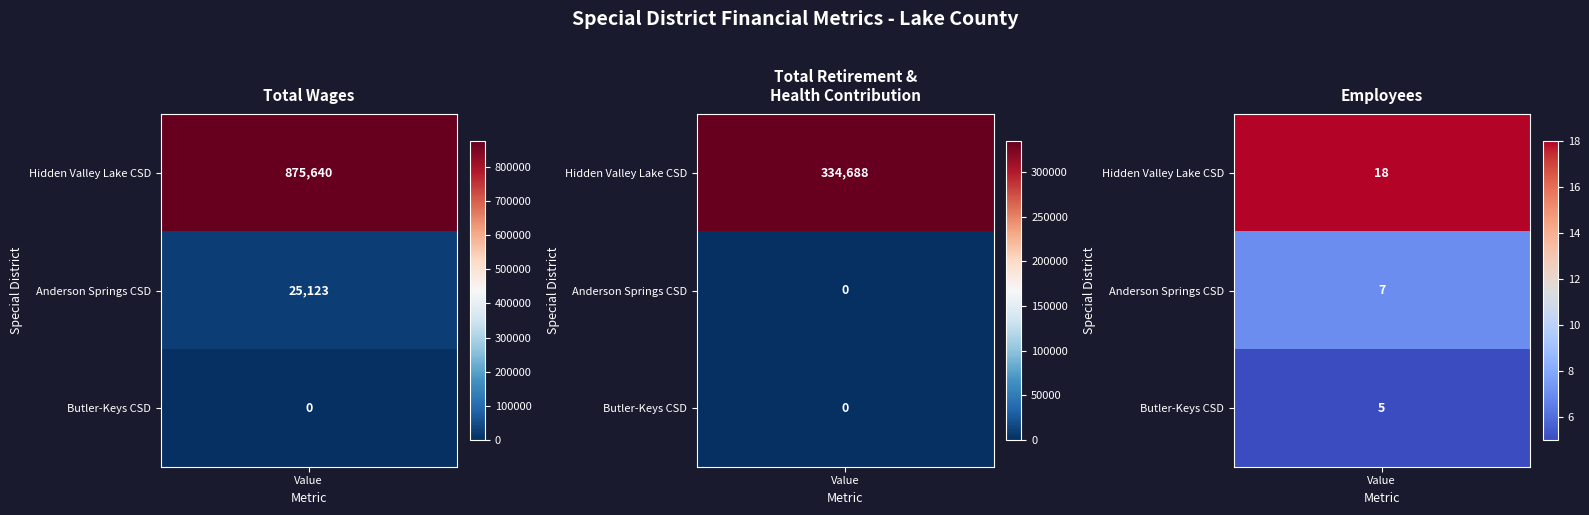

The Anderson Springs Community Services District series shows 10 at 2. True or false?

False